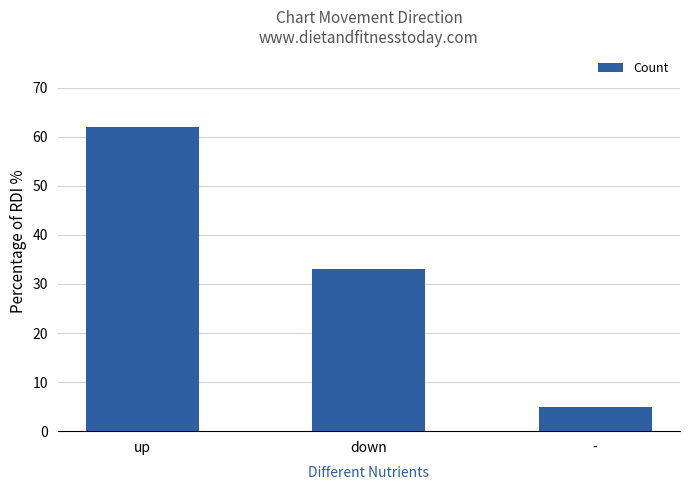

Count the number of data series in this chart.

1